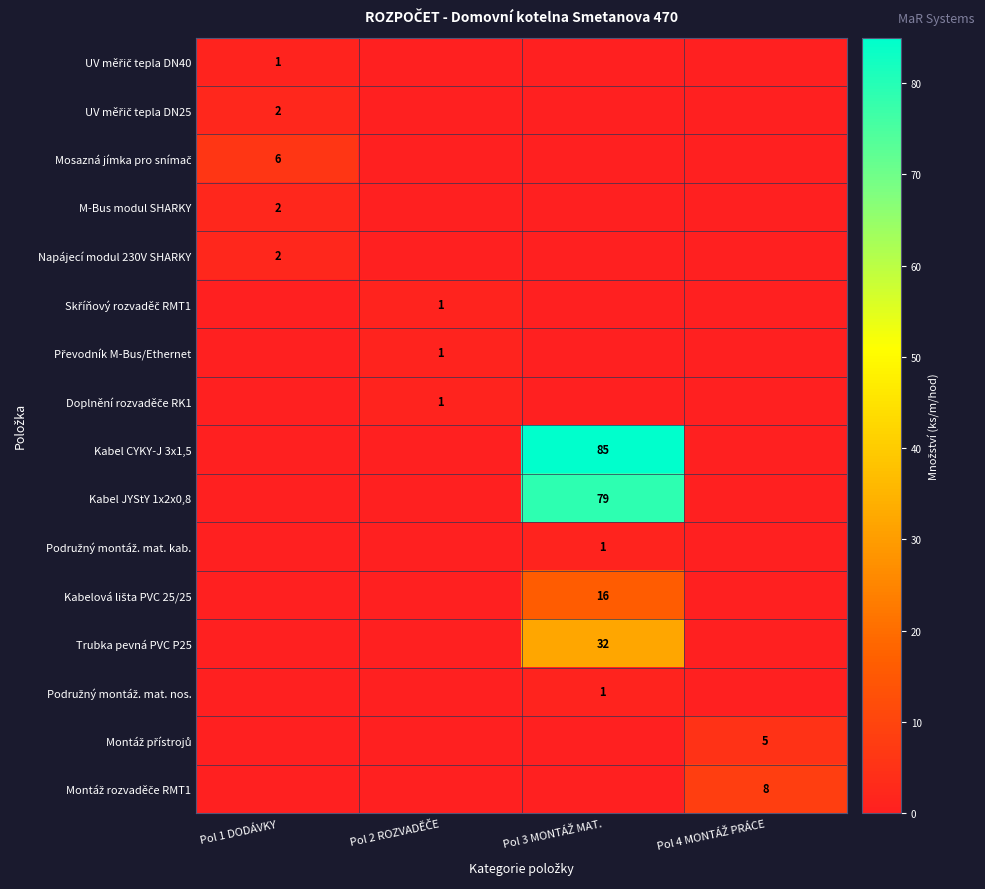

Which has a higher value, Pol 1 DODÁVKY or Pol 4 MONTÁŽ PRÁCE?

Pol 1 DODÁVKY